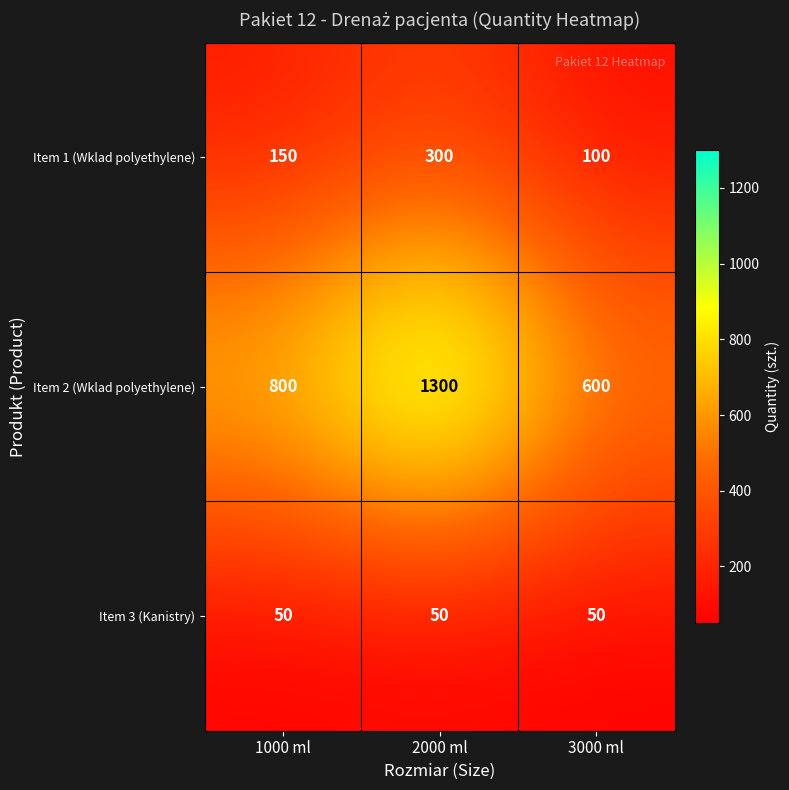

The Item 3 (Kanistry) series shows 50 at 3000 ml. True or false?

True